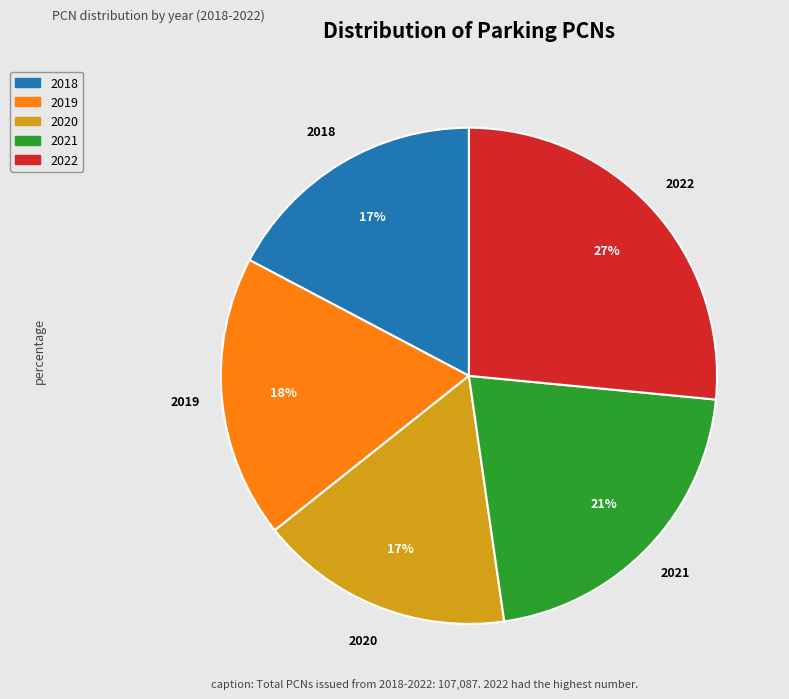

Is 2020 the majority of the pie?

No